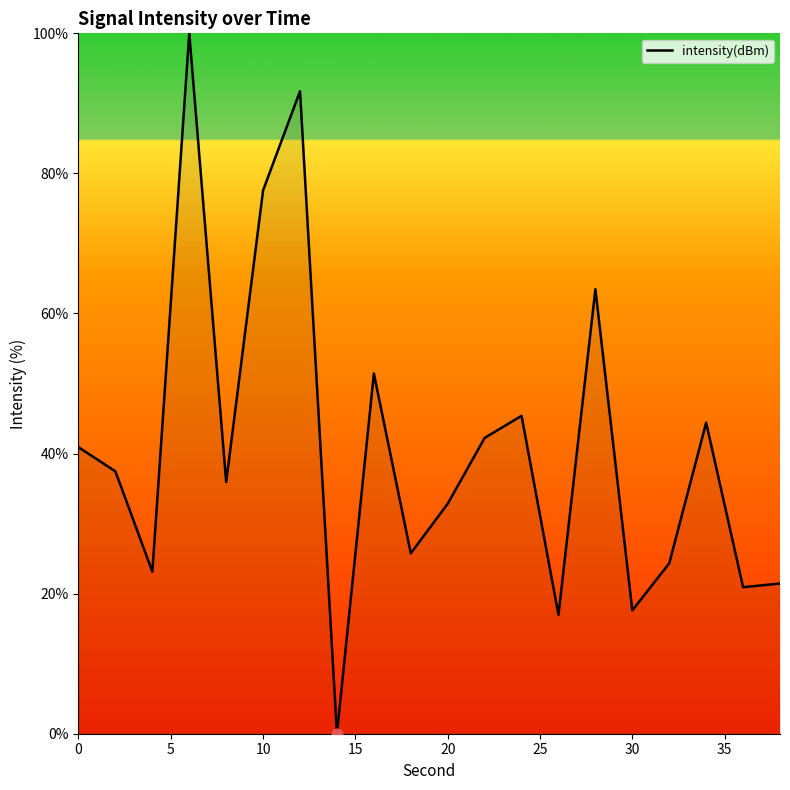

What is the maximum value shown in the chart?

100.0